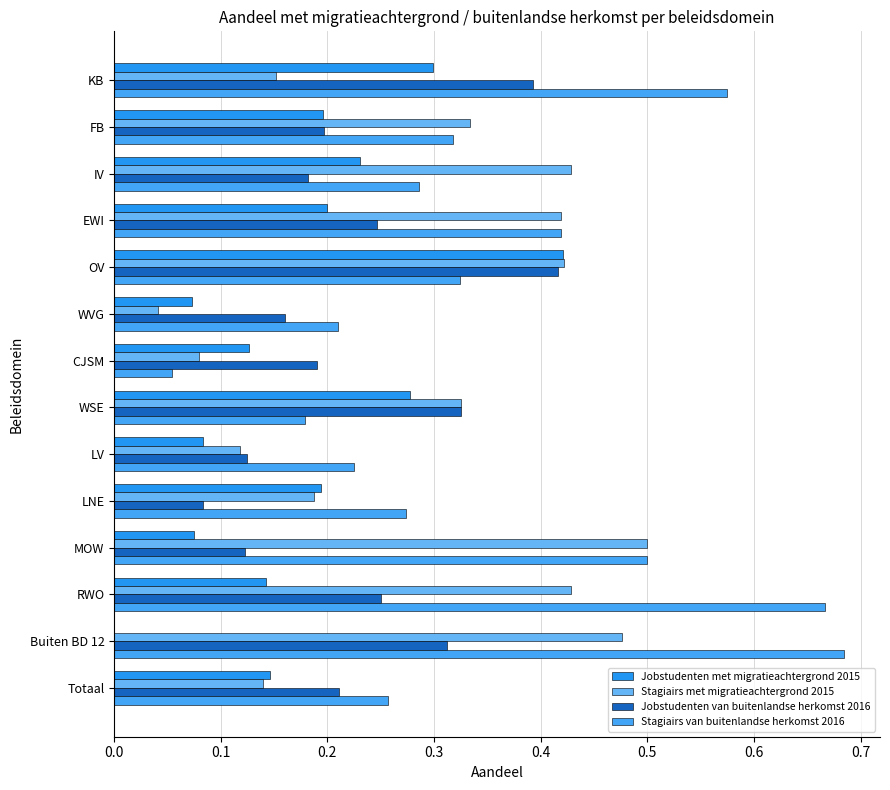

Which series has the largest total across all categories?

Stagiairs van buitenlandse herkomst 2016